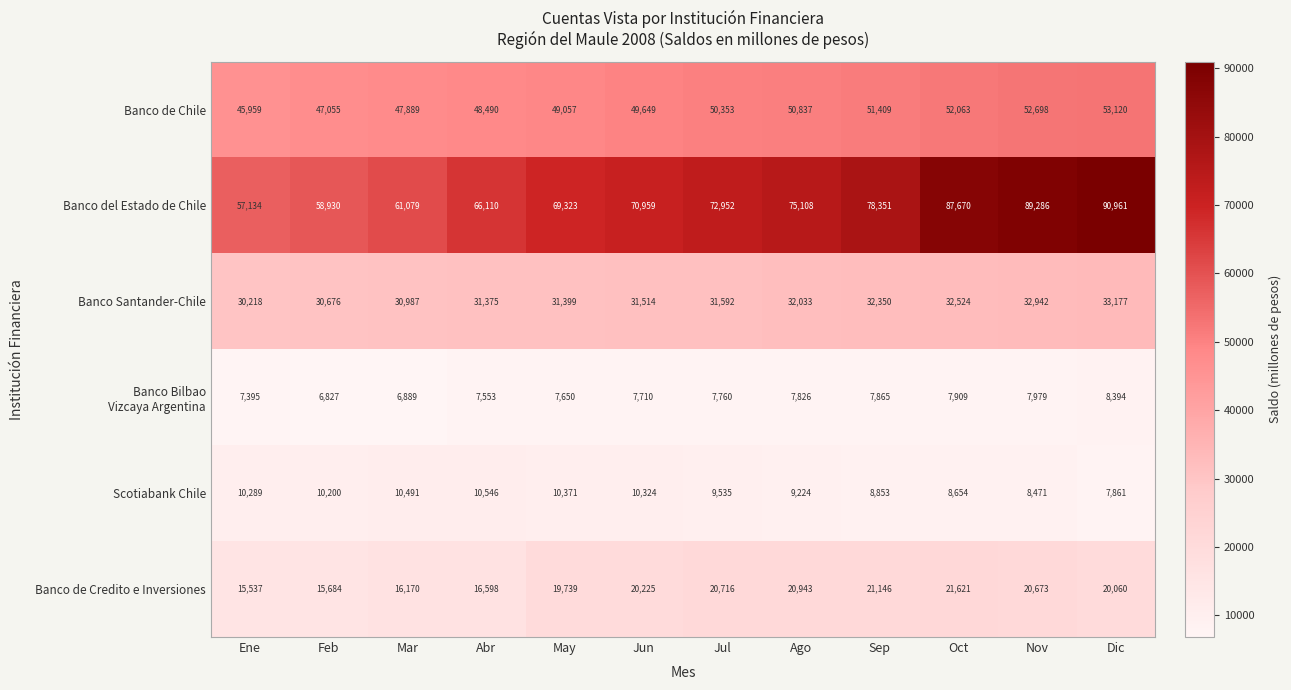

At how many categories does at least one series exceed 48225?

12